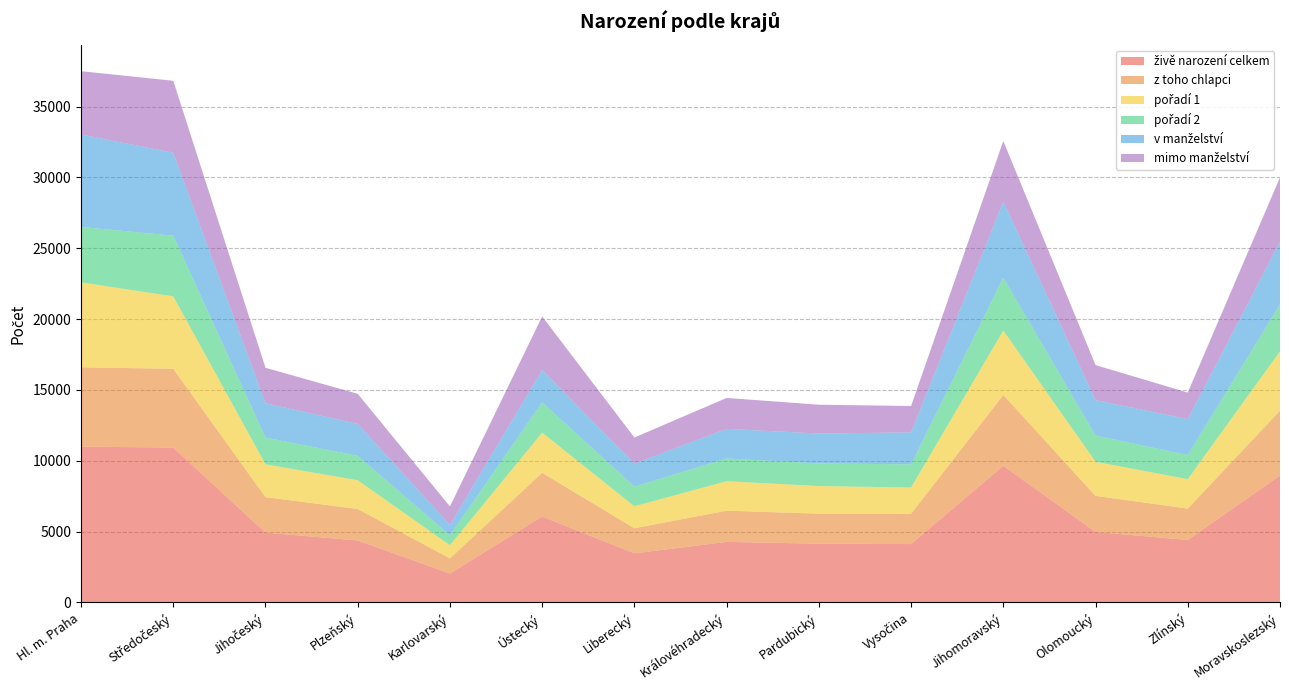

Reading left to right, list all the values displayed in this chart.

živě narození celkem: 10993	10931	4927	4370	2039	6062	3463	4273	4144	4118	9645	4973	4405	8955
z toho chlapci: 5599	5561	2506	2224	1072	3087	1772	2203	2119	2143	5000	2548	2217	4580
pořadí 1: 5999	5111	2314	2029	926	2835	1550	2079	1949	1850	4546	2406	2077	4187
pořadí 2: 3912	4286	1887	1731	696	2137	1389	1604	1599	1633	3729	1851	1707	3322
v manželství: 6528	5856	2425	2246	744	2289	1619	2092	2110	2260	5378	2500	2533	4429
mimo manželství: 4465	5075	2502	2124	1295	3773	1844	2181	2034	1858	4267	2473	1872	4526